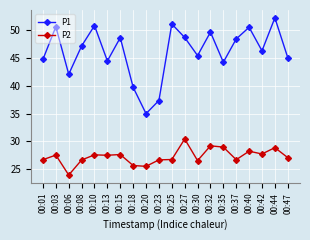

What value does the P1 series have at 00:06?

42.1